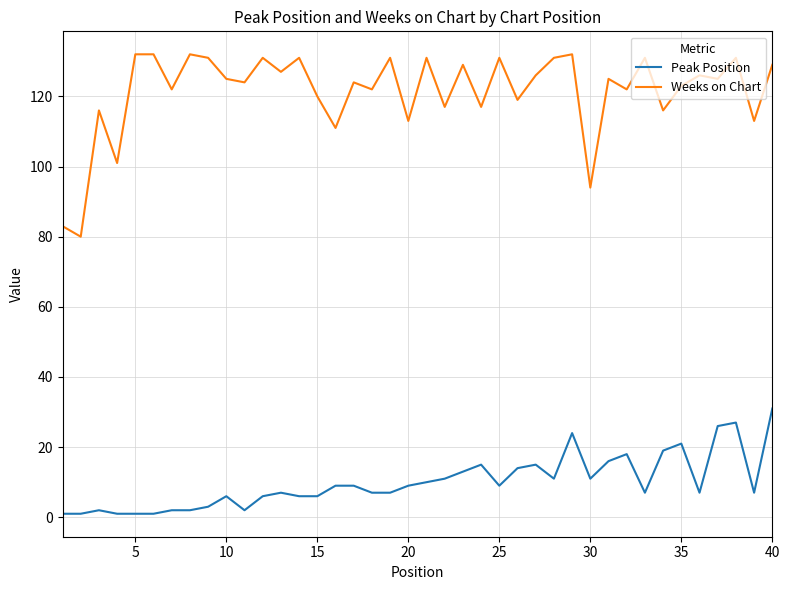

List the series in order of their overall mean, highest first.

Weeks on Chart, Peak Position